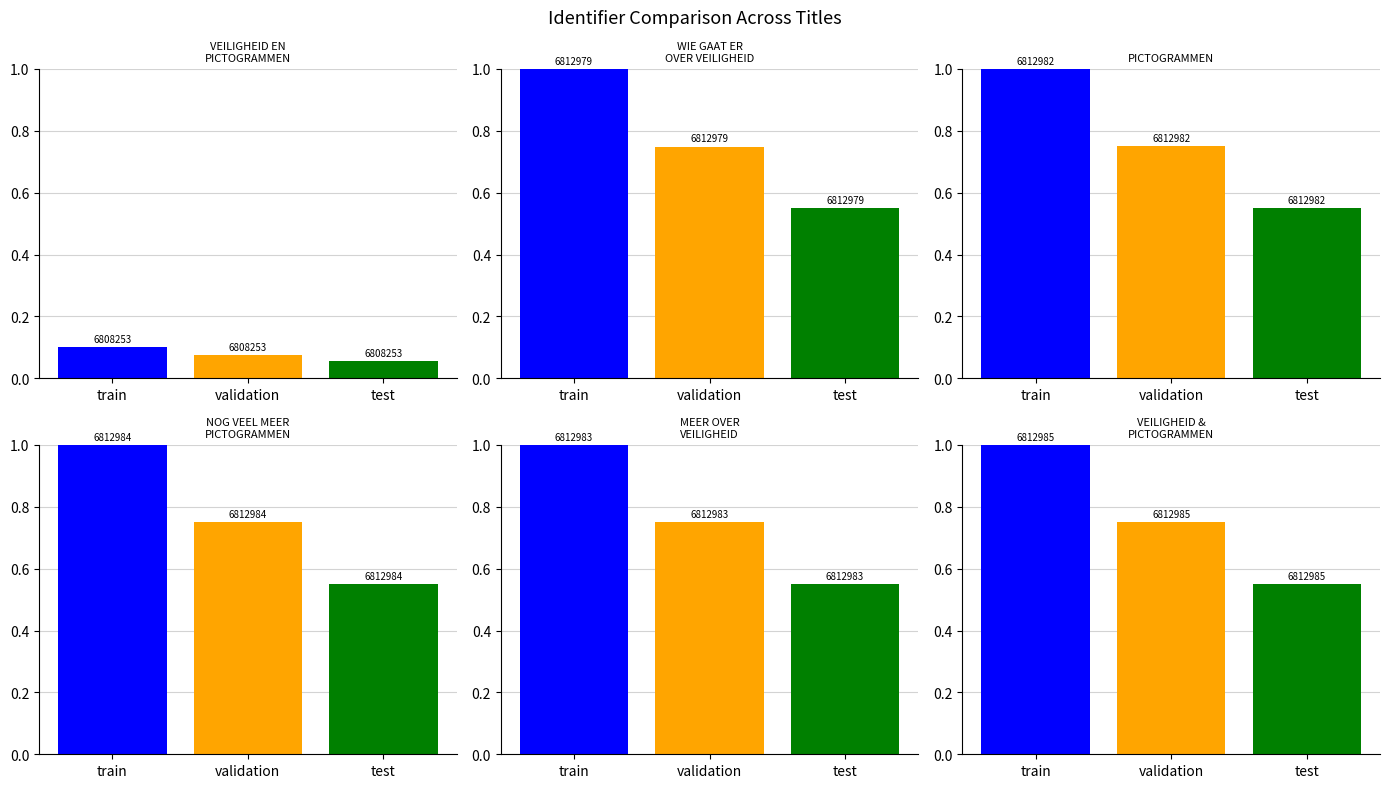

Reading right to left, what are all the values shown in this chart?

VEILIGHEID EN
PICTOGRAMMEN: 0.1	0.1	0.1
WIE GAAT ER
OVER VEILIGHEID: 0.5	0.7	1.0
PICTOGRAMMEN: 0.5	0.7	1.0
NOG VEEL MEER
PICTOGRAMMEN: 0.5	0.7	1.0
MEER OVER
VEILIGHEID: 0.5	0.7	1.0
VEILIGHEID &
PICTOGRAMMEN: 0.5	0.7	1.0